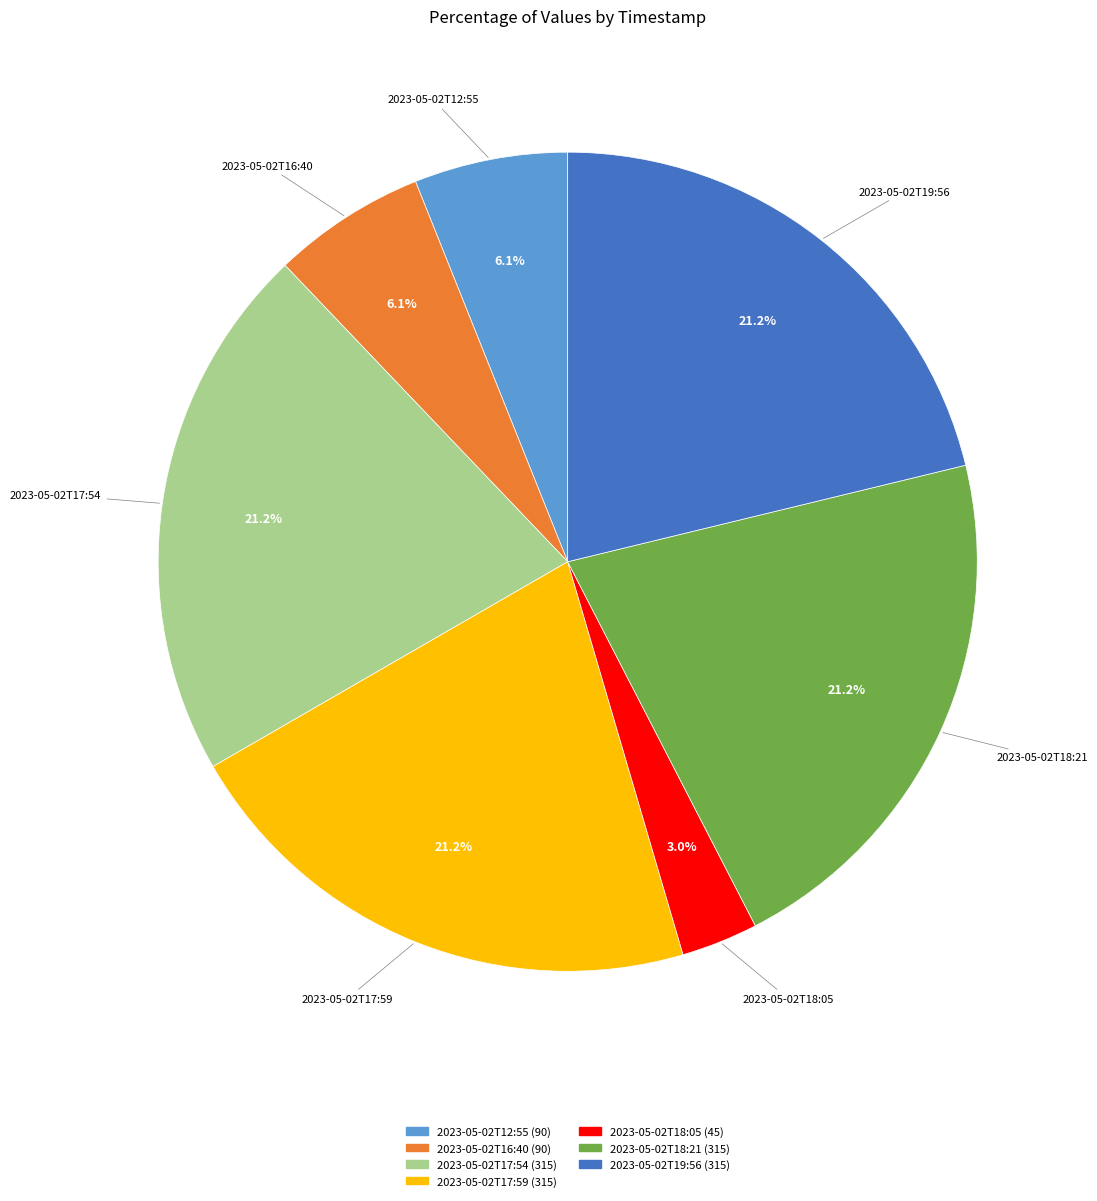

Is 2023-05-02T17:59 the majority of the pie?

No